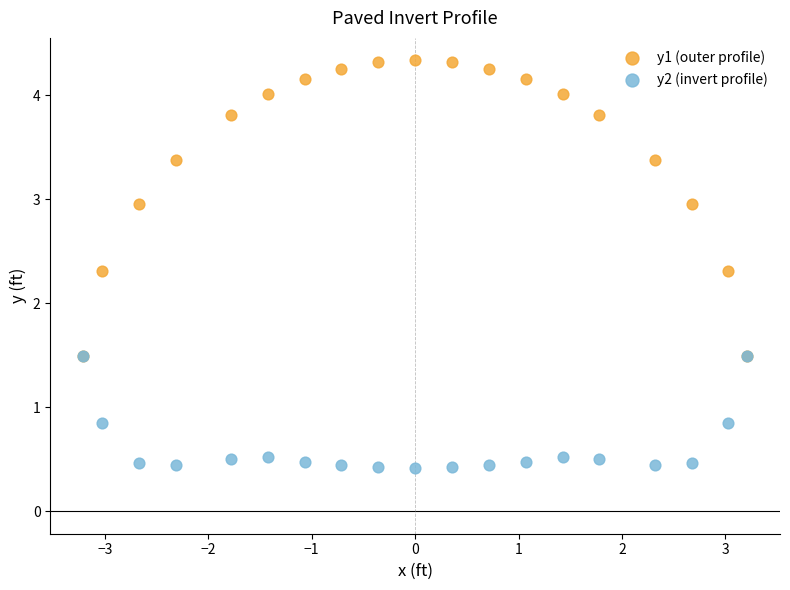

Which series contains the highest Y value?

y1 (outer profile)